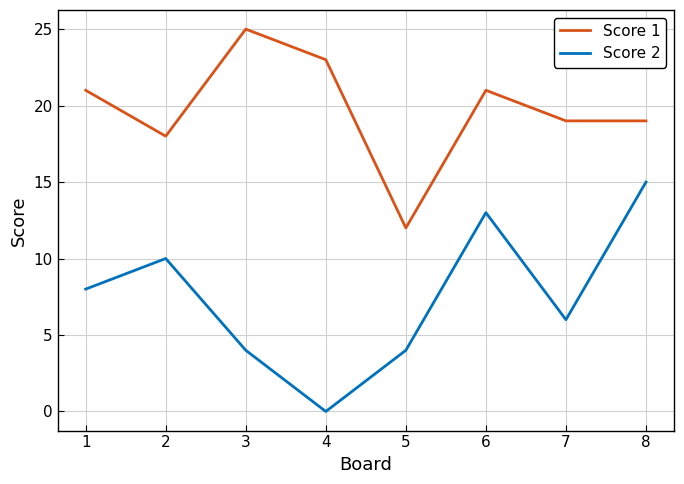

Rank the series by their maximum value, from lowest to highest.

Score 2, Score 1